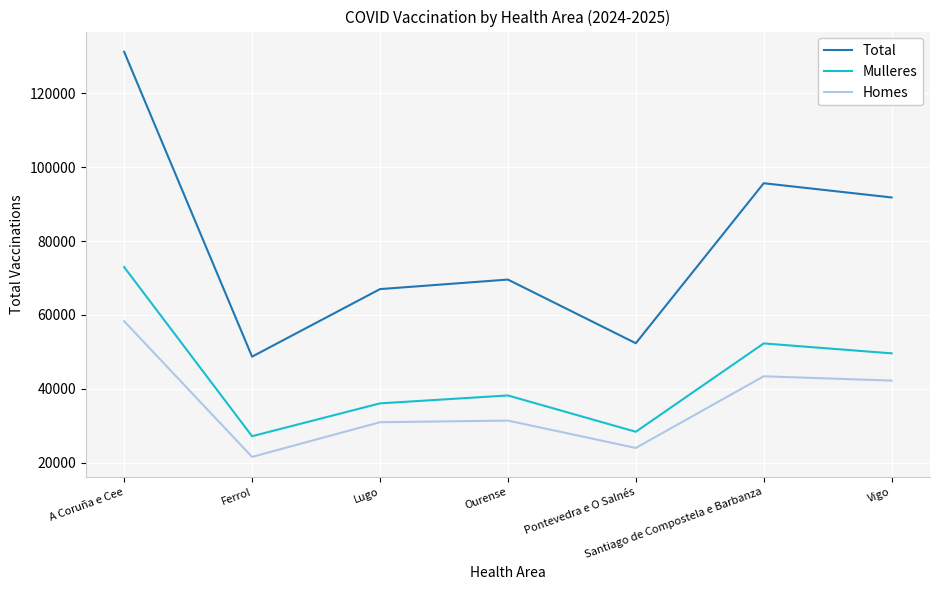

The value of Total at Pontevedra e O Salnés is 26333. True or false?

False